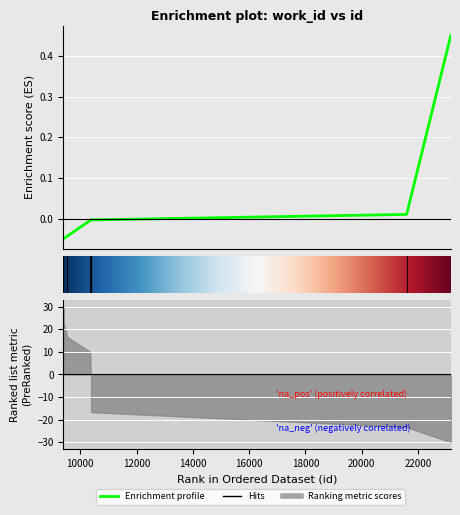

The value at 10363 is -0.0. True or false?

True